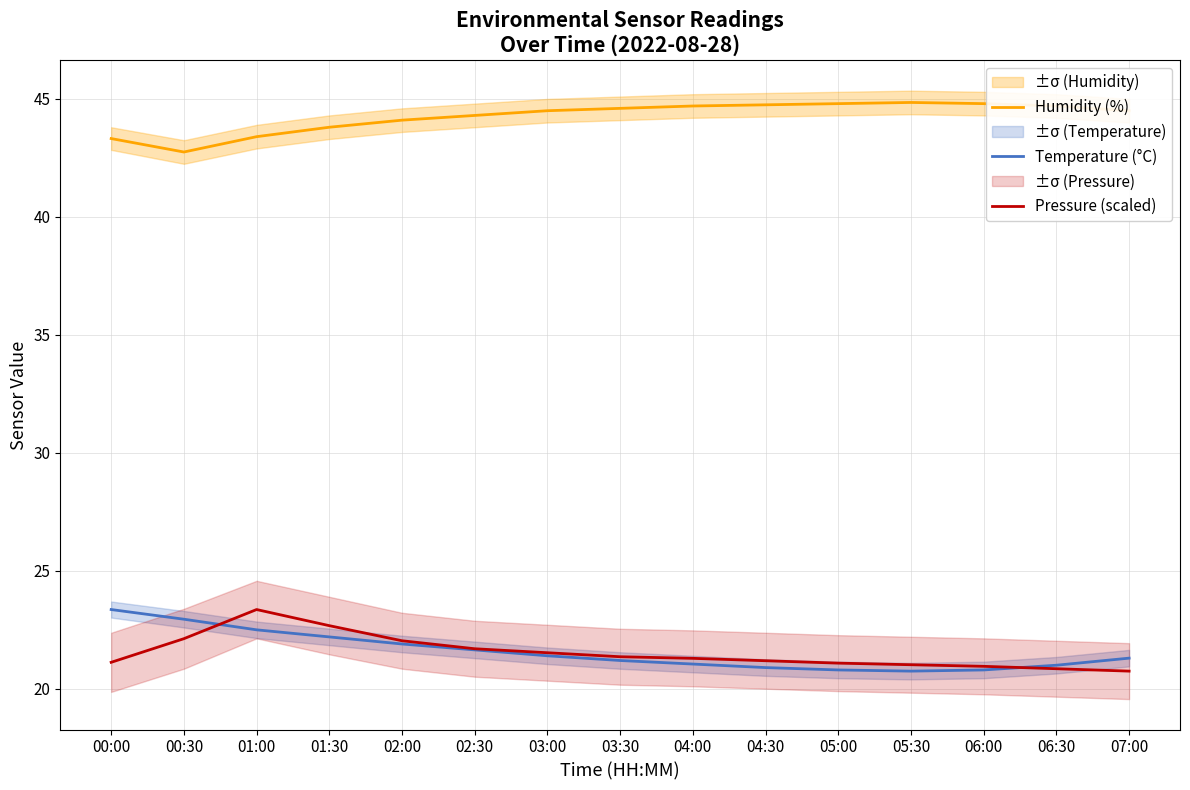

True or false: Temperature (°C) and Humidity (%) cross at least once.

False